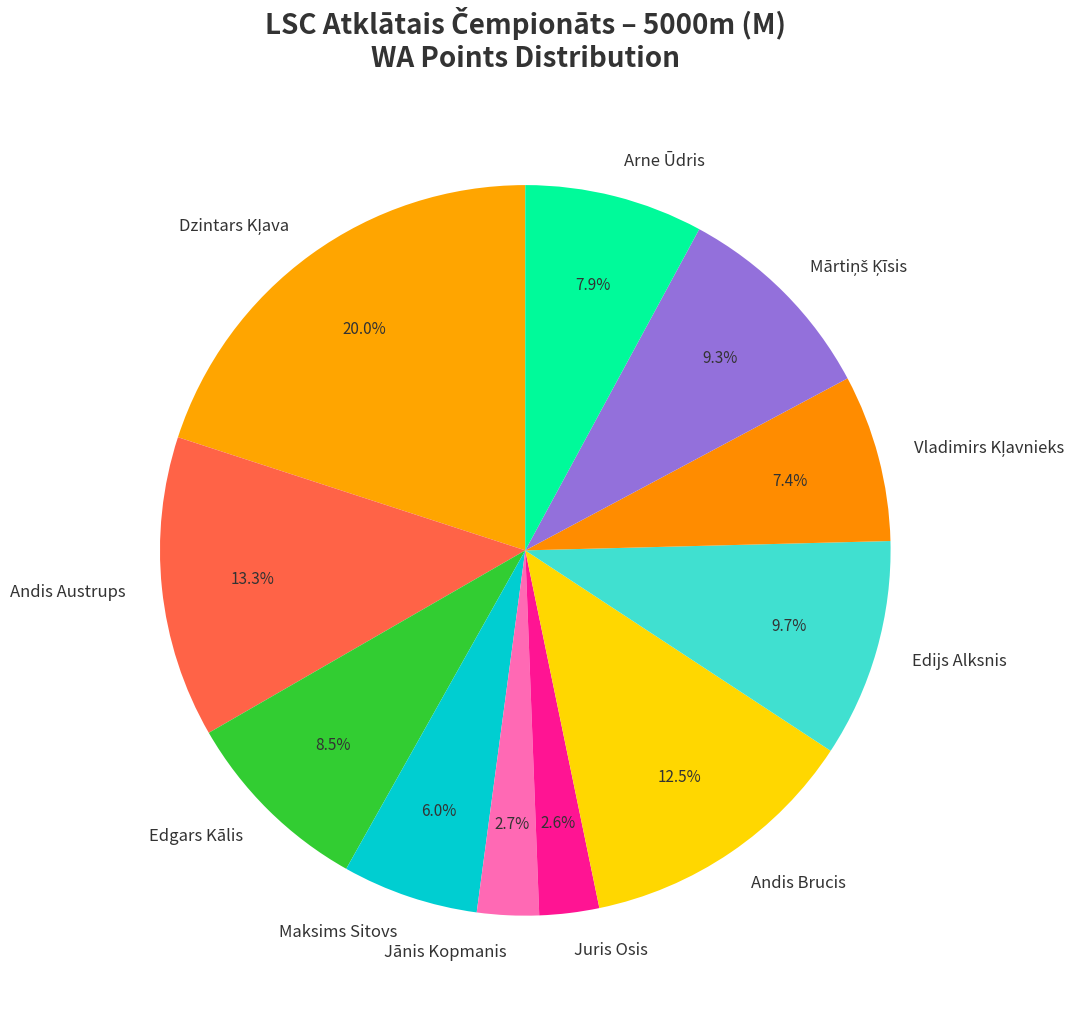

Approximately how many times larger is the value at Arne Ūdris compared to Maksims Sitovs?

1.3